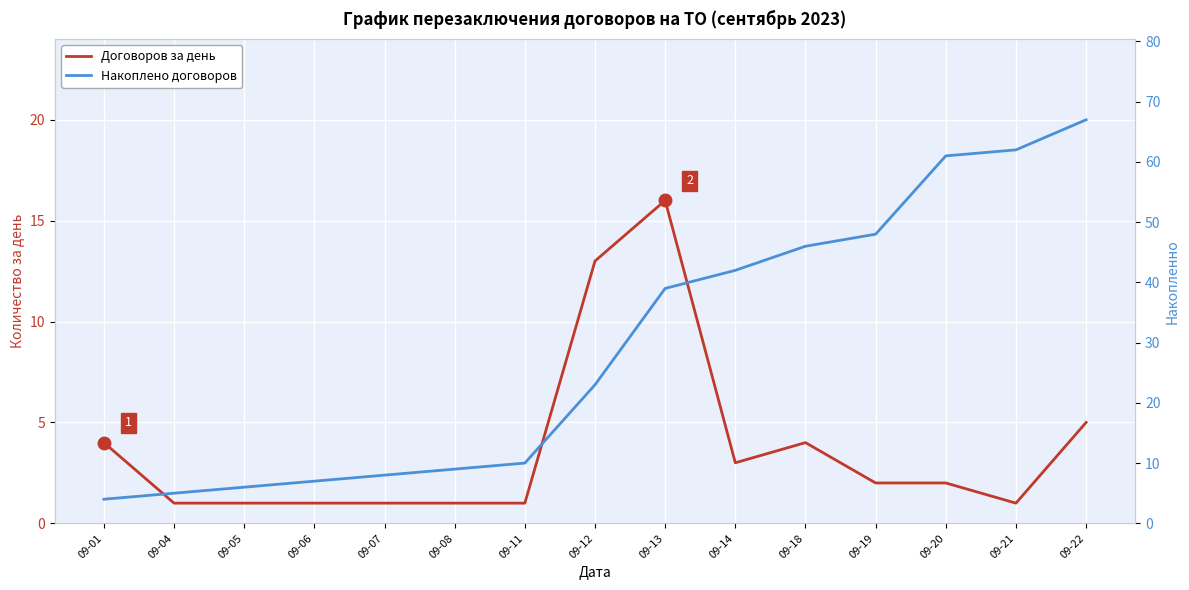

Read the Договоров за день value at 09-04.

1